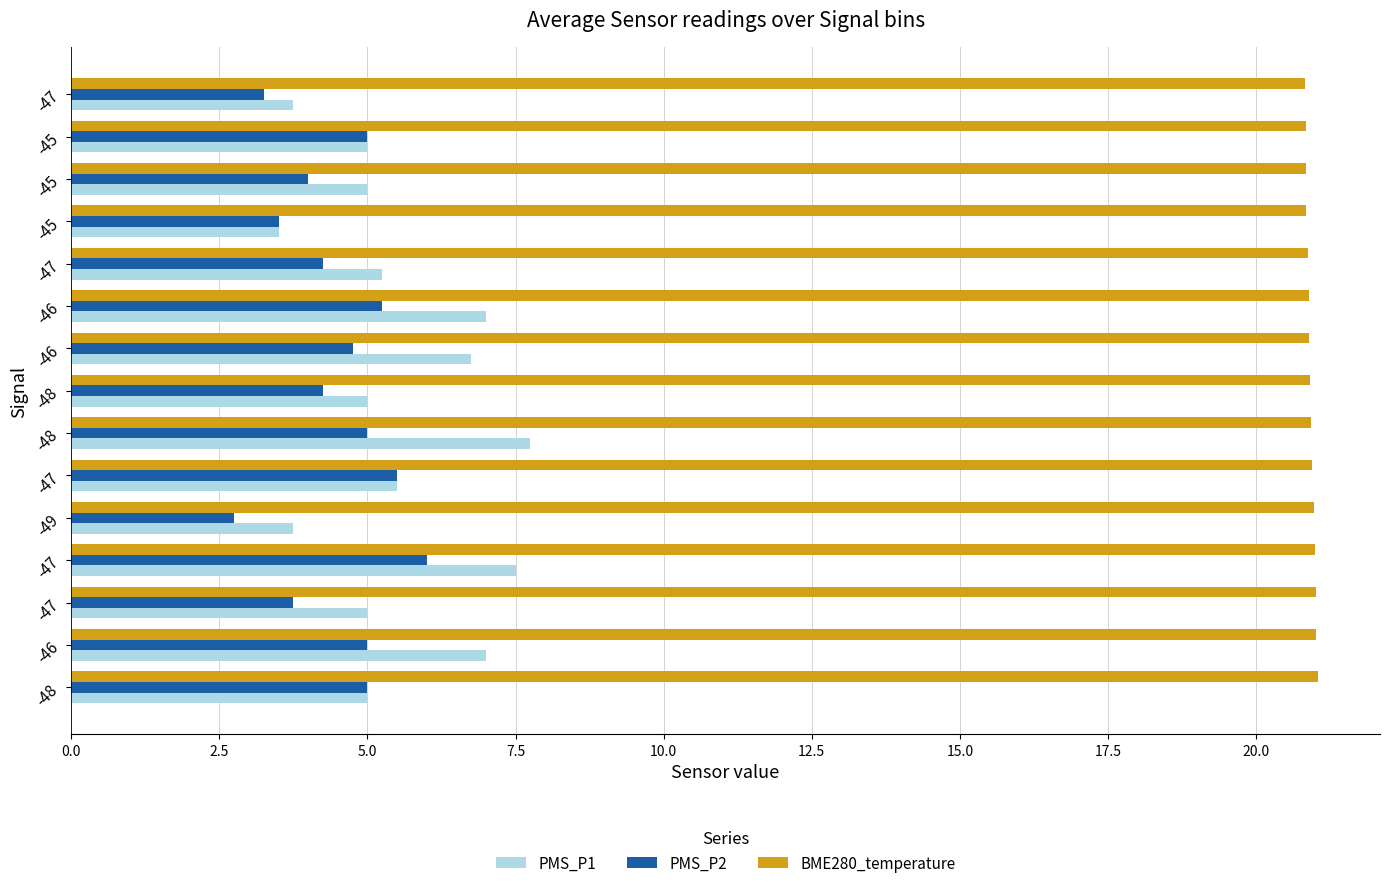

List the series in order of their peak value, highest first.

BME280_temperature, PMS_P1, PMS_P2